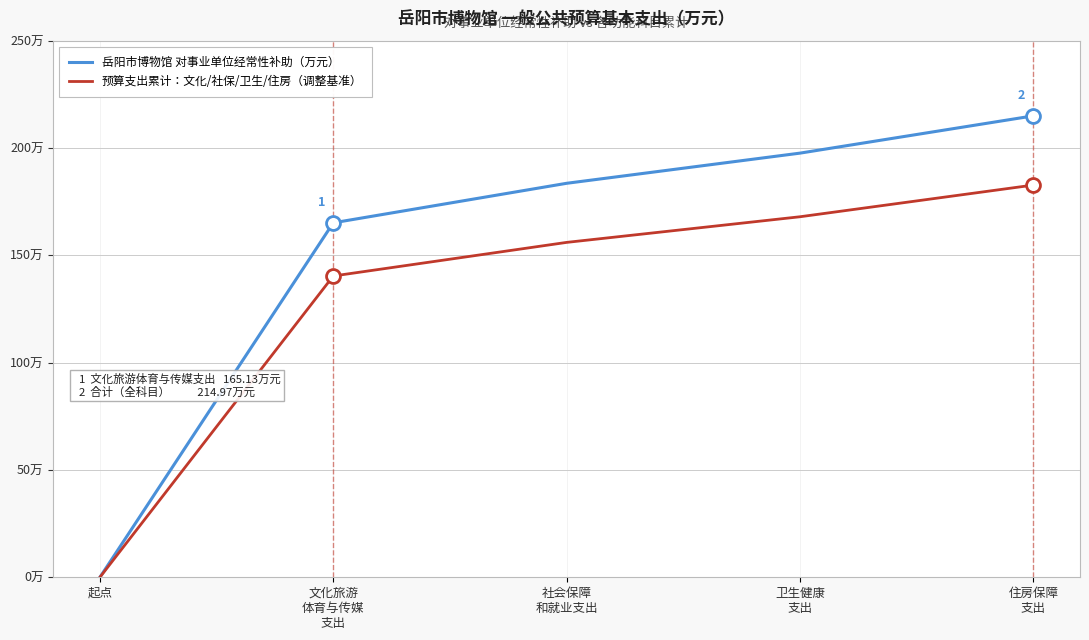

What are all the series names shown in the legend?

岳阳市博物馆 对事业单位经常性补助（万元）, 预算支出累计：文化/社保/卫生/住房（调整基准）